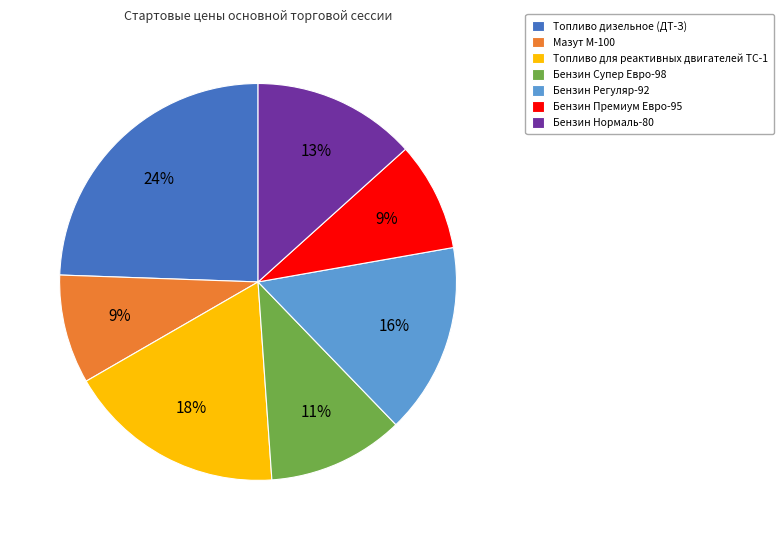

To the nearest percent, what is the average slice percentage?

14%